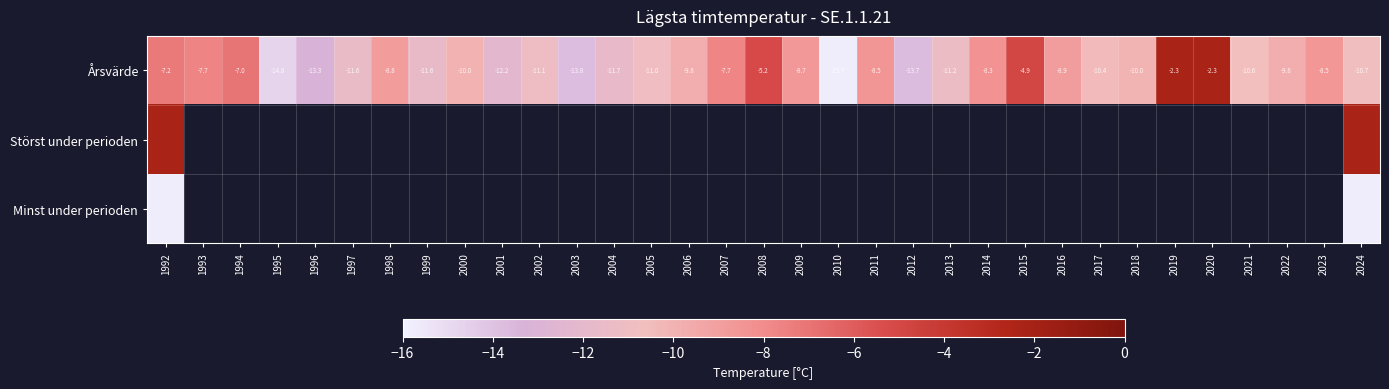

Where is Minst under perioden nearest to the value -15?

1992